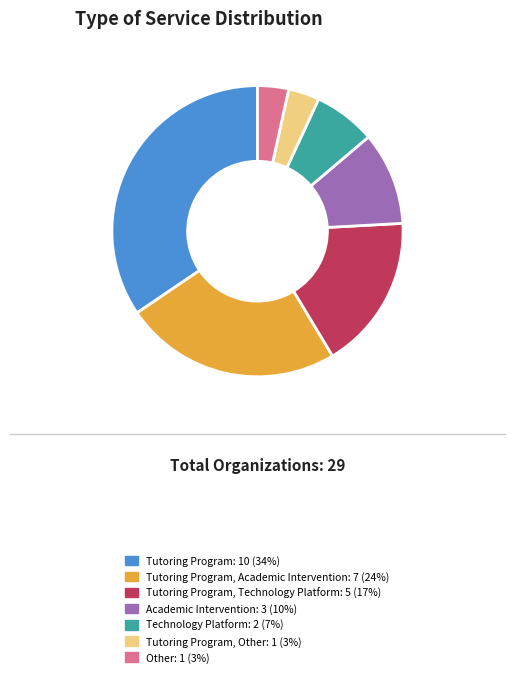

How many segments does this pie chart have?

7